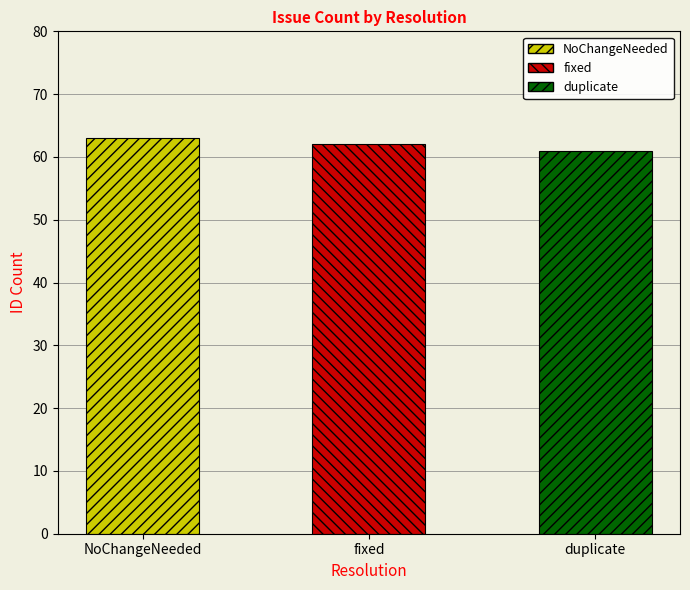

Reading left to right, what are all the values shown in this chart?

63	62	61